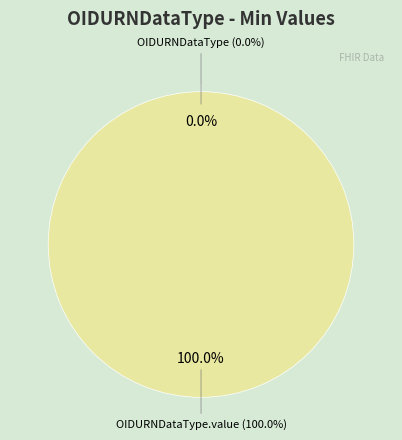

Count the number of slices in the pie.

2